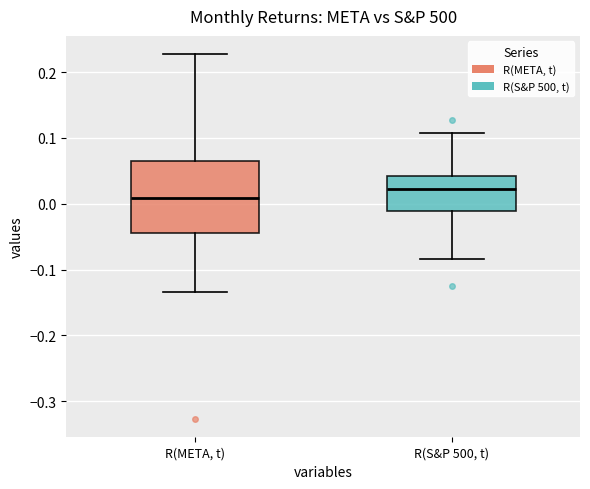

Reading left to right, read every box against the y-axis: the position of its median line, the range the box covers, and the ends of its whiskers. The values are not printed on the chart, so give them approximately, as read against the axis.

R(META, t): median 0.01, box -0.04 to 0.06, whiskers -0.13 to 0.23
R(S&P 500, t): median 0.02, box -0.01 to 0.04, whiskers -0.08 to 0.11